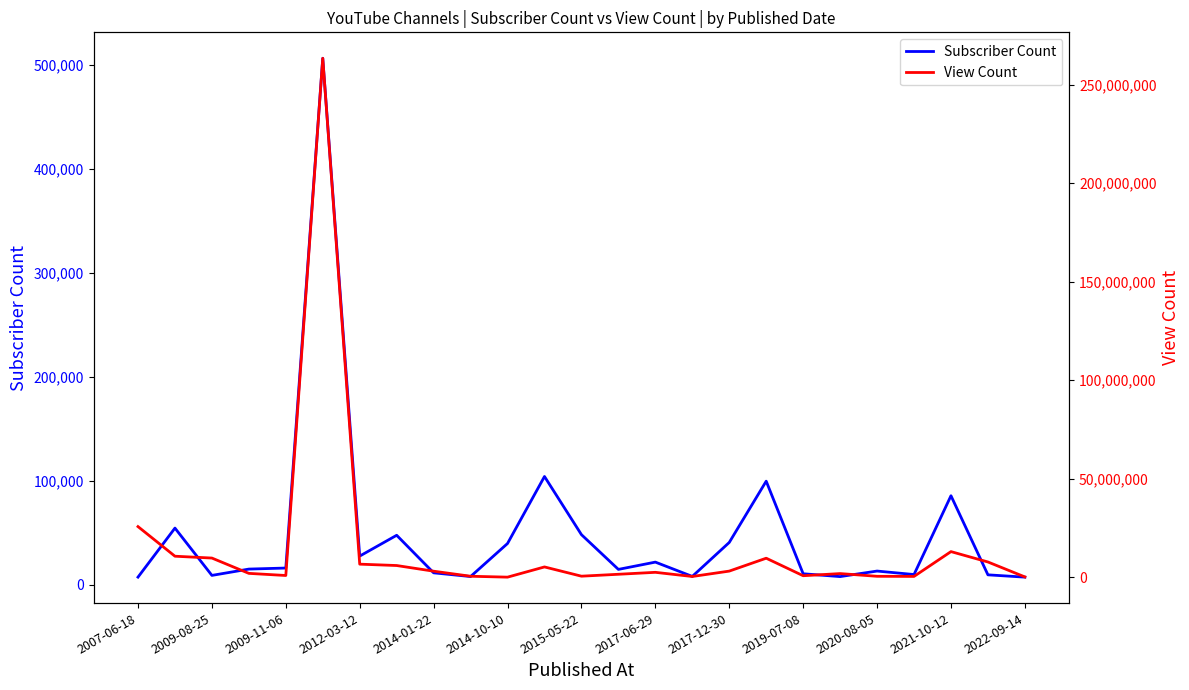

Which has a higher value, 2012-03-12 or 2022-09-14?

2012-03-12